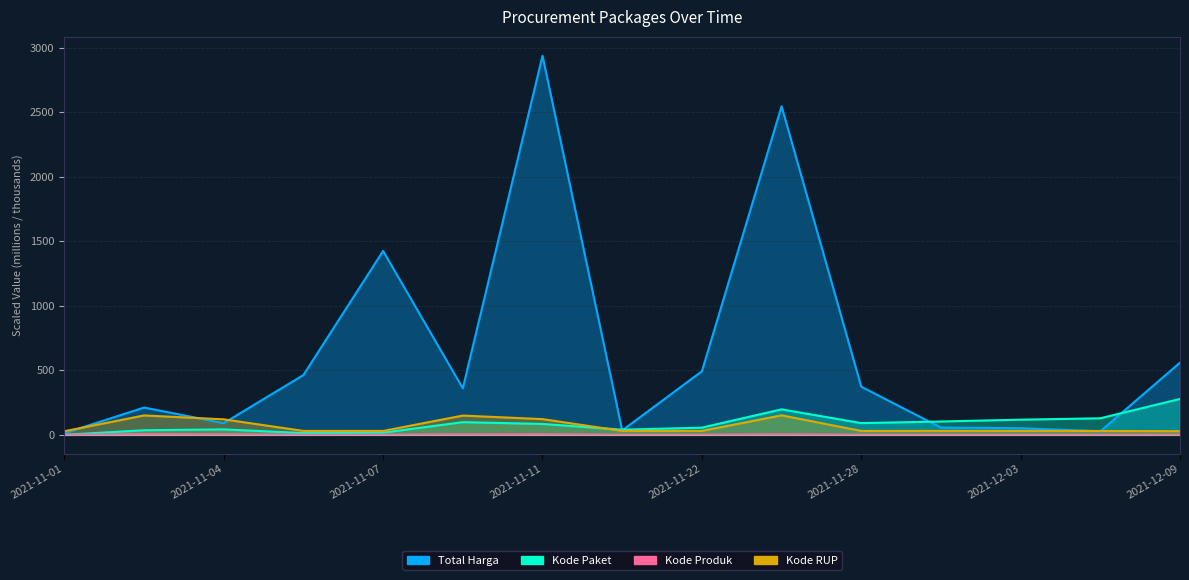

Which series has the largest range (max minus min)?

Total Harga